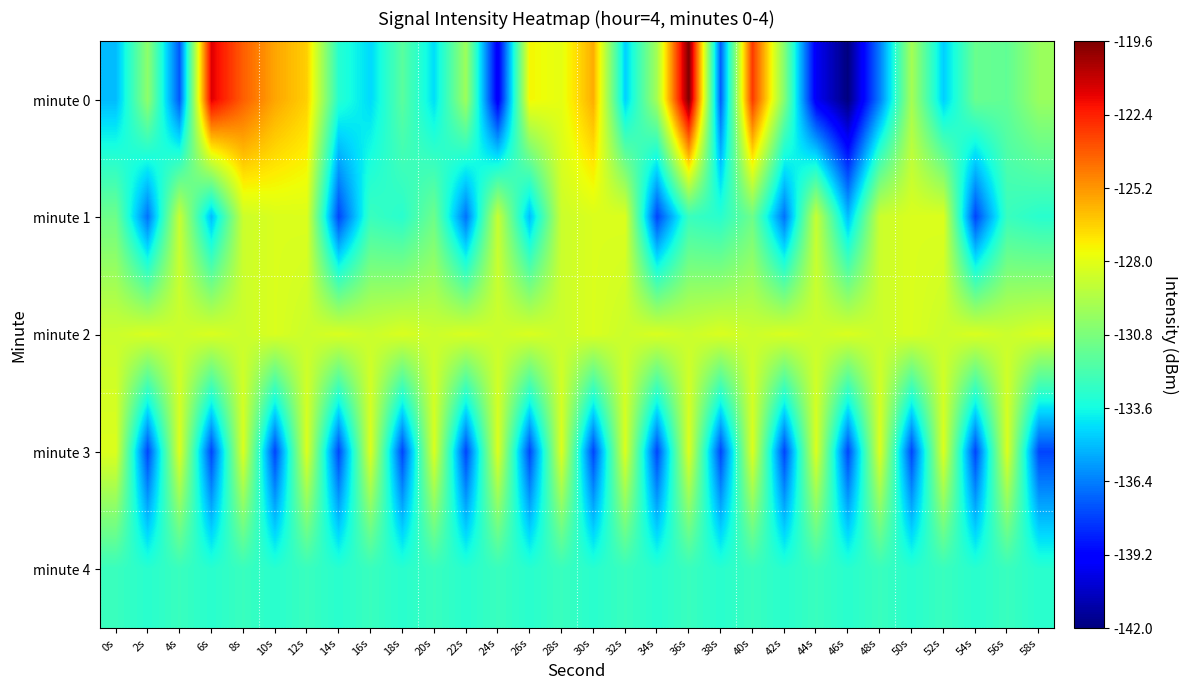

Count the number of data series in this chart.

5